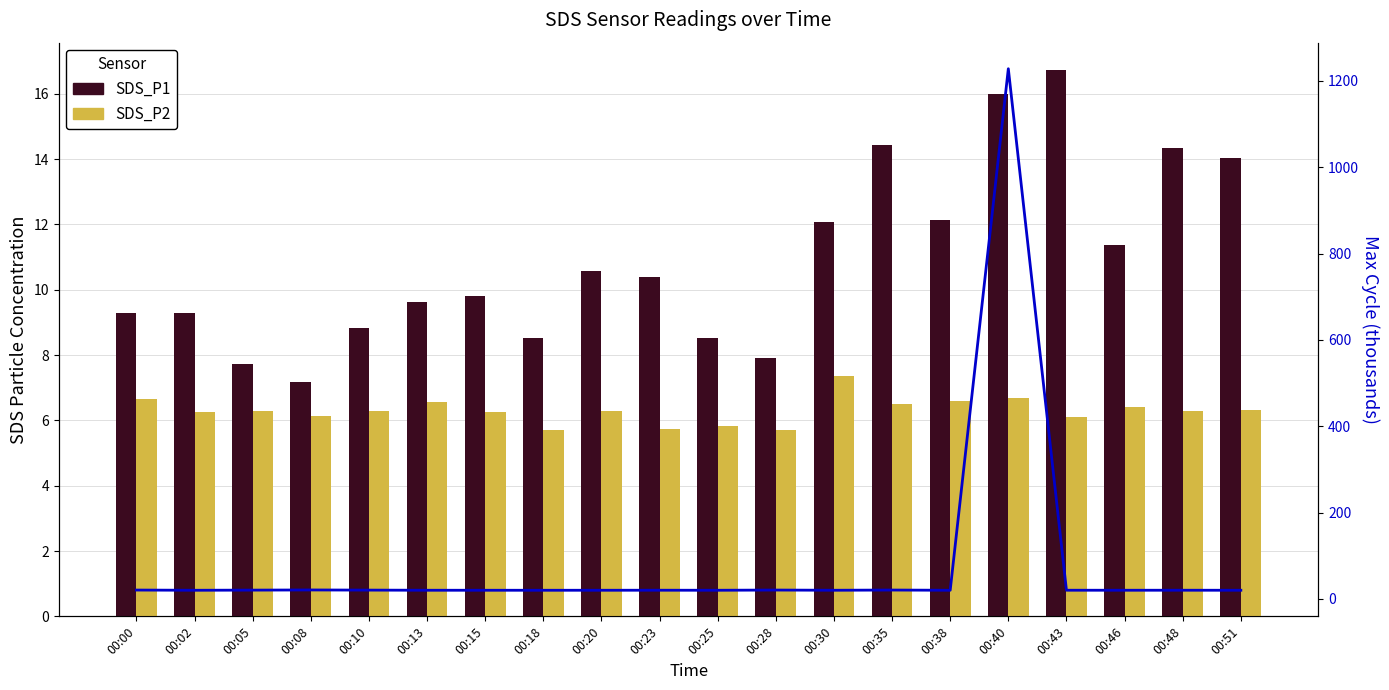

Reading left to right, list all the values displayed in this chart.

SDS_P1: 00:00=9.3	00:02=9.3	00:05=7.7	00:08=7.2	00:10=8.8	00:13=9.6	00:15=9.8	00:18=8.5	00:20=10.6	00:23=10.4	00:25=8.5	00:28=7.9	00:30=12.1	00:35=14.4	00:38=12.1	00:40=16.0	00:43=16.7	00:46=11.4	00:48=14.3	00:51=14.0
SDS_P2: 00:00=6.7	00:02=6.3	00:05=6.3	00:08=6.1	00:10=6.3	00:13=6.6	00:15=6.3	00:18=5.7	00:20=6.3	00:23=5.7	00:25=5.8	00:28=5.7	00:30=7.4	00:35=6.5	00:38=6.6	00:40=6.7	00:43=6.1	00:46=6.4	00:48=6.3	00:51=6.3
Max_cycle (k): 00:00=20.7	00:02=20.2	00:05=20.5	00:08=20.9	00:10=20.6	00:13=20.2	00:15=20.2	00:18=20.2	00:20=20.2	00:23=20.3	00:25=20.2	00:28=20.7	00:30=20.2	00:35=20.7	00:38=20.2	00:40=1228.3	00:43=20.3	00:46=20.2	00:48=20.3	00:51=20.2